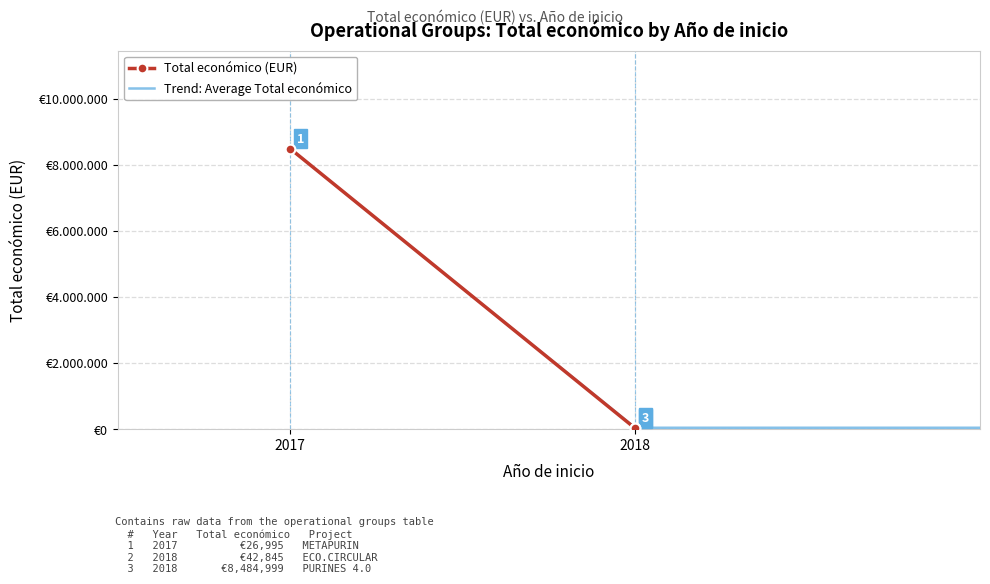

Reading left to right, transcribe all the data shown in this chart.

8484999	26995	42845